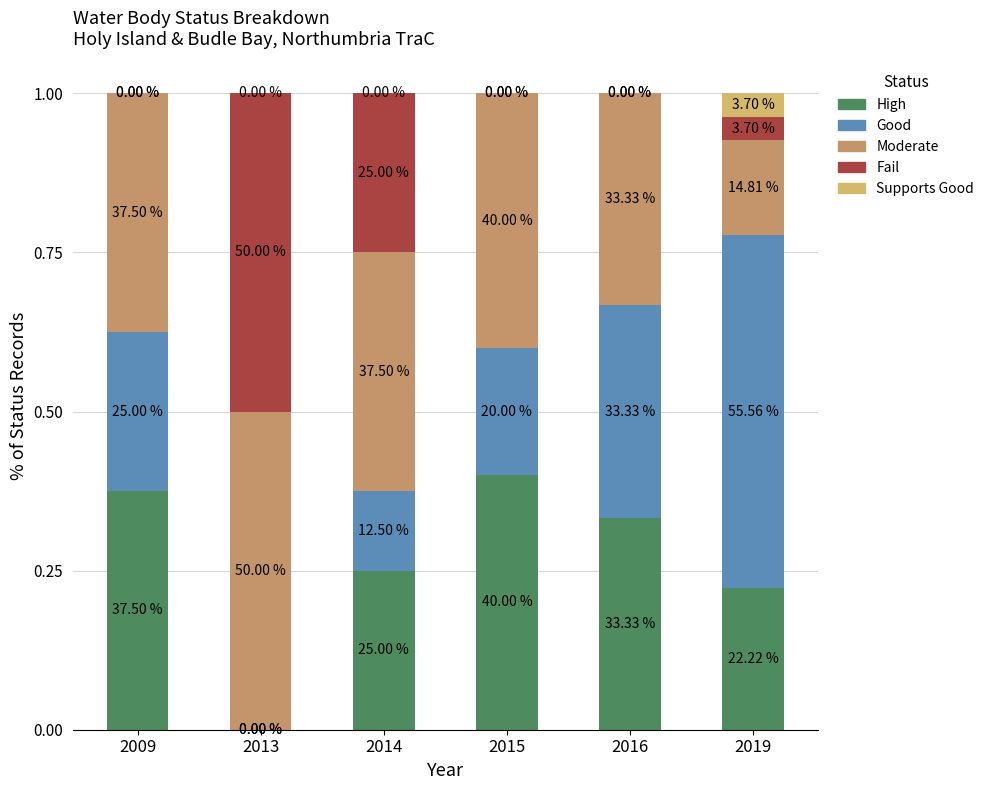

What are all the series names shown in the legend?

High, Good, Moderate, Fail, Supports Good